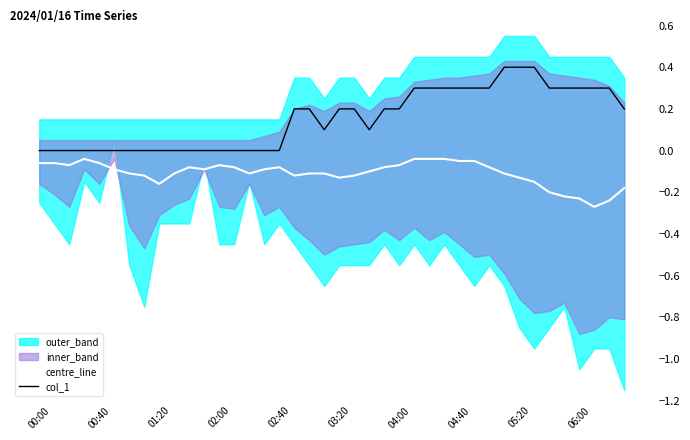

True or false: col_1 and centre_line cross at least once.

False